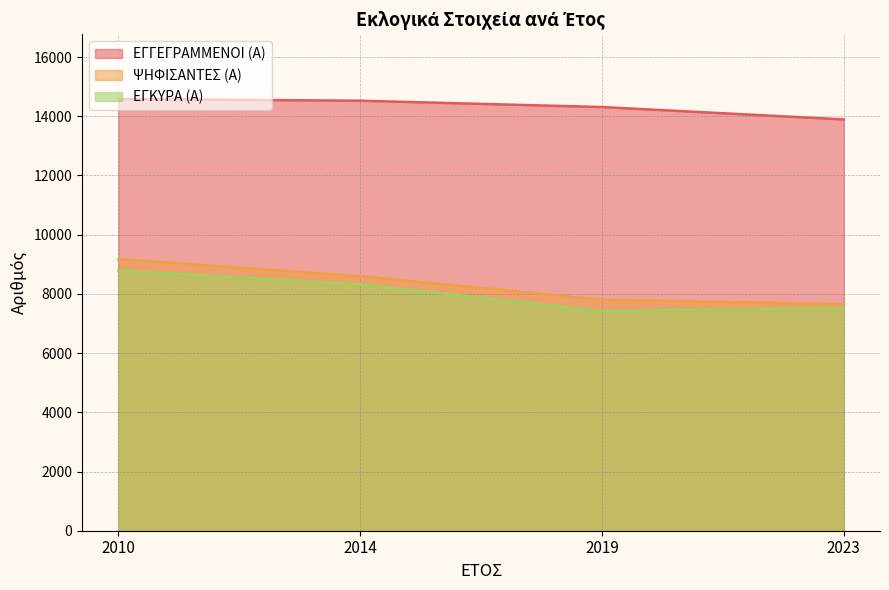

At which category is the sum across all series the highest?

2010